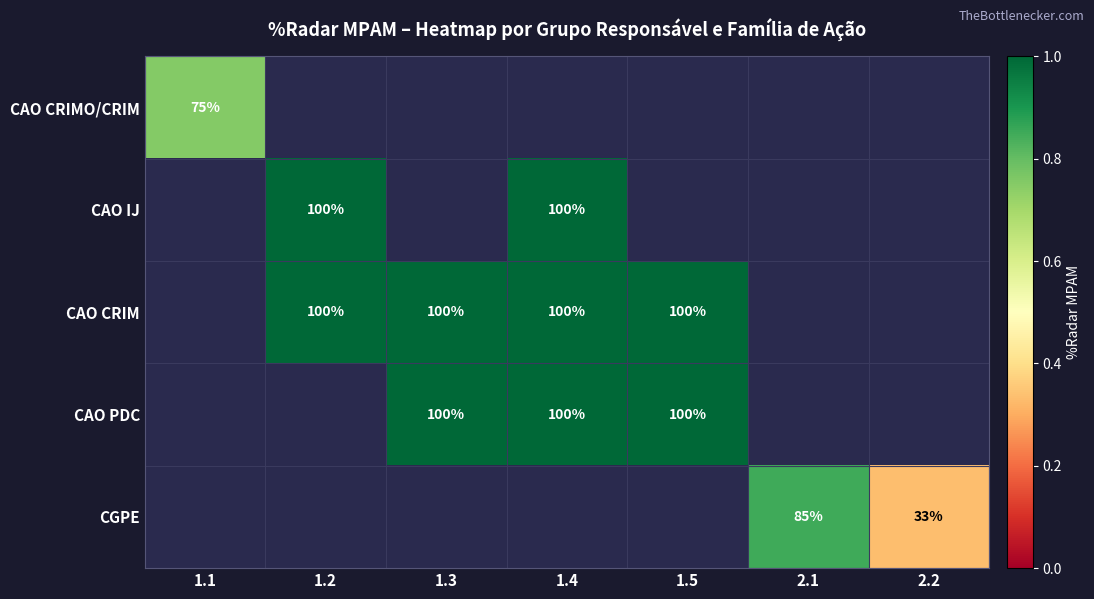

Rank the series by their average value, from highest to lowest.

CAO CRIMO/CRIM, CAO IJ, CAO CRIM, CAO PDC, CGPE